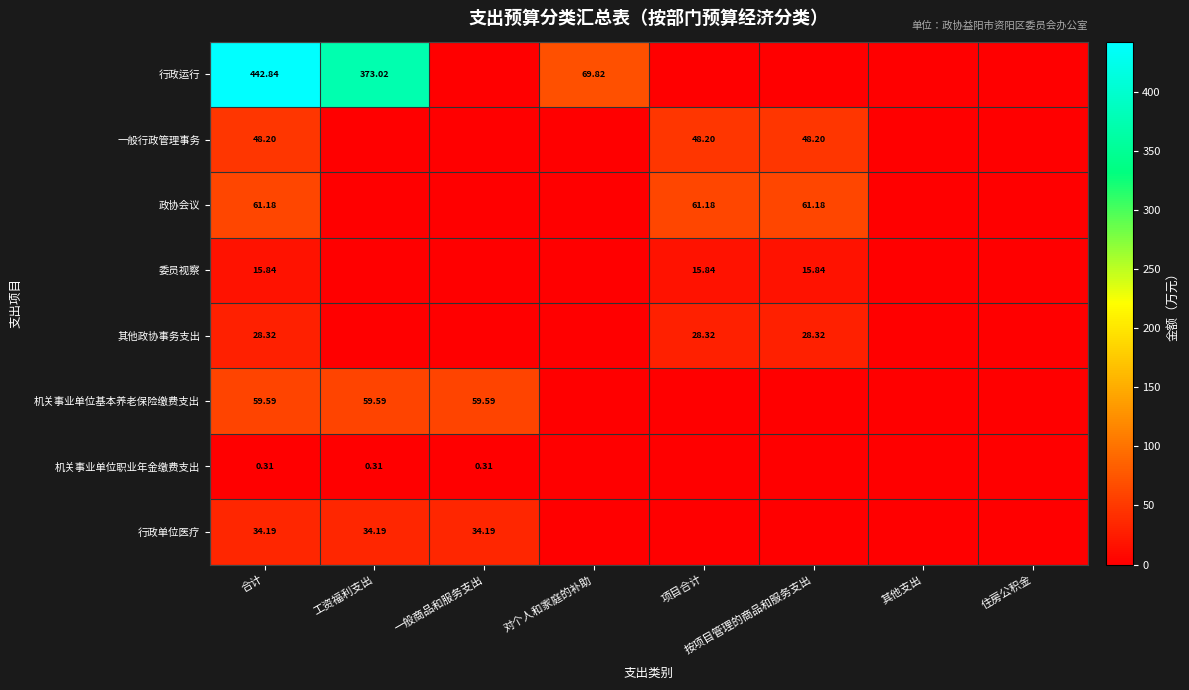

Which has a higher value, 对个人和家庭的补助 or 合计?

合计